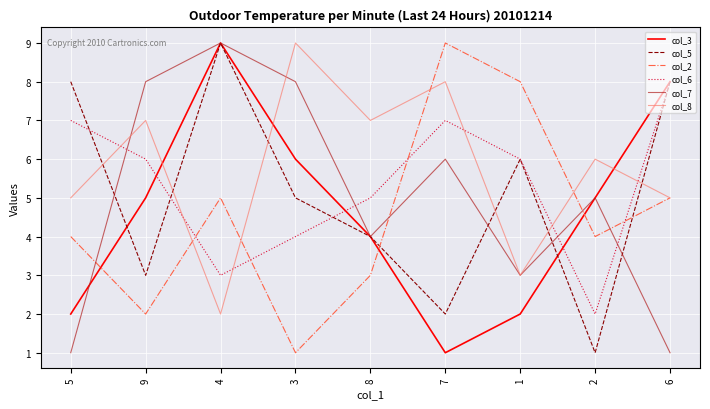

How many distinct data groups are displayed?

6